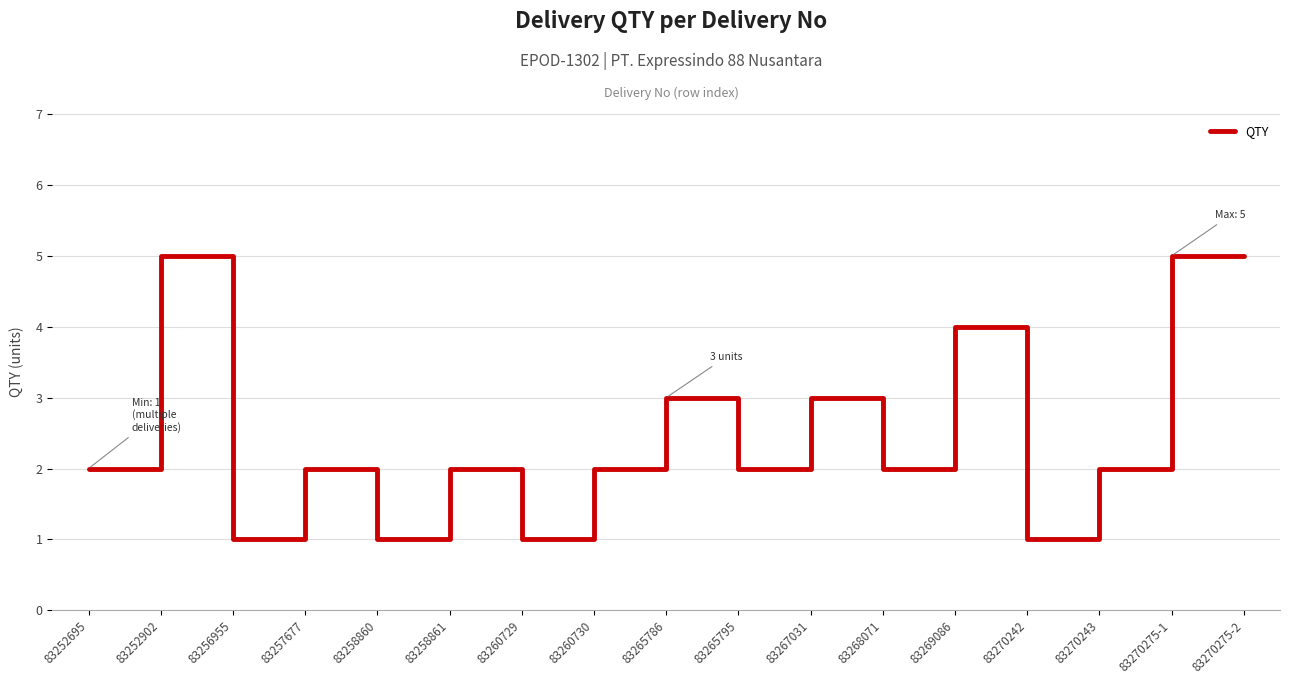

Between 83270275-1 and 83257677, which is larger?

83270275-1